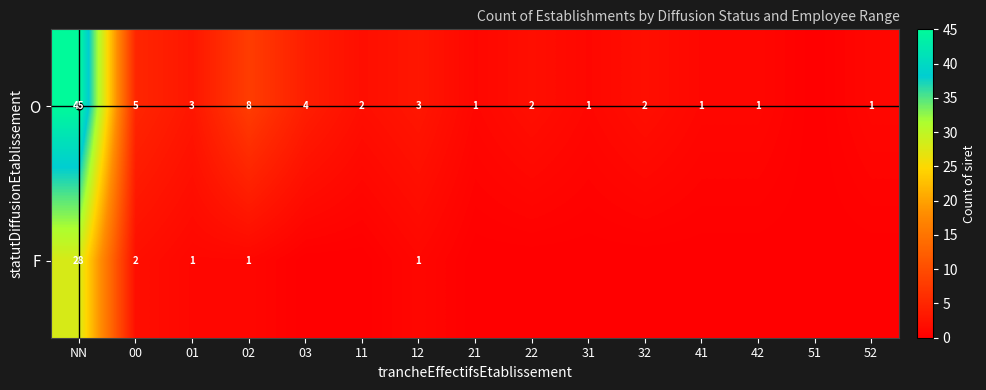

Count the number of data series in this chart.

2